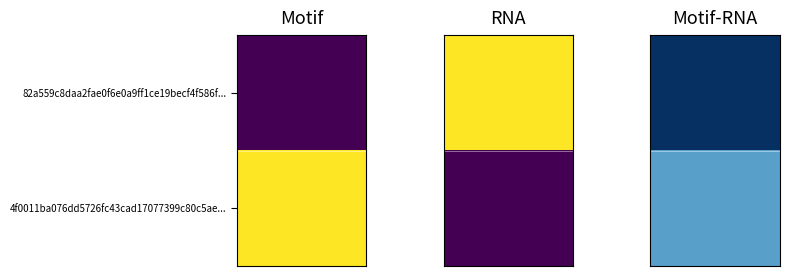

Rank the series by their average value, from lowest to highest.

4f0011ba076dd5726fc43cad17077399c80c5ae, 82a559c8daa2fae0f6e0a9ff1ce19becf4f586f